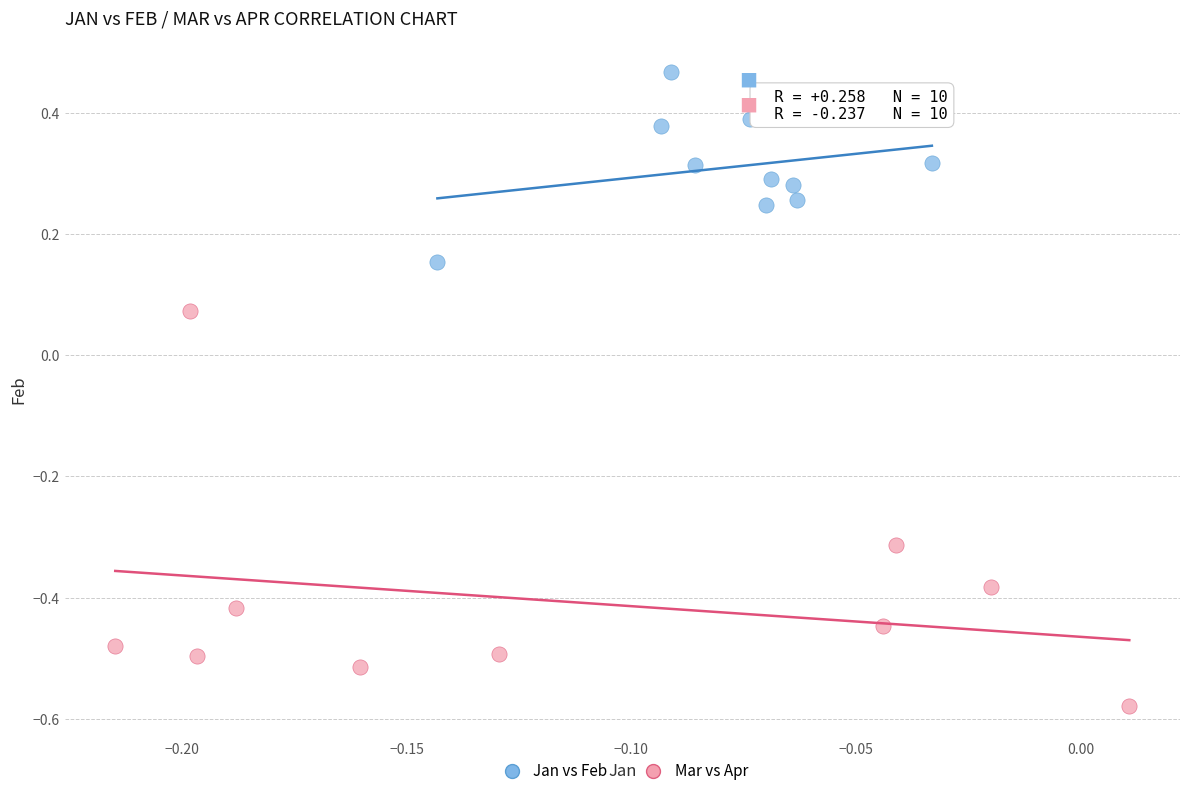

Which series reaches the minimum Y coordinate?

Mar vs Apr